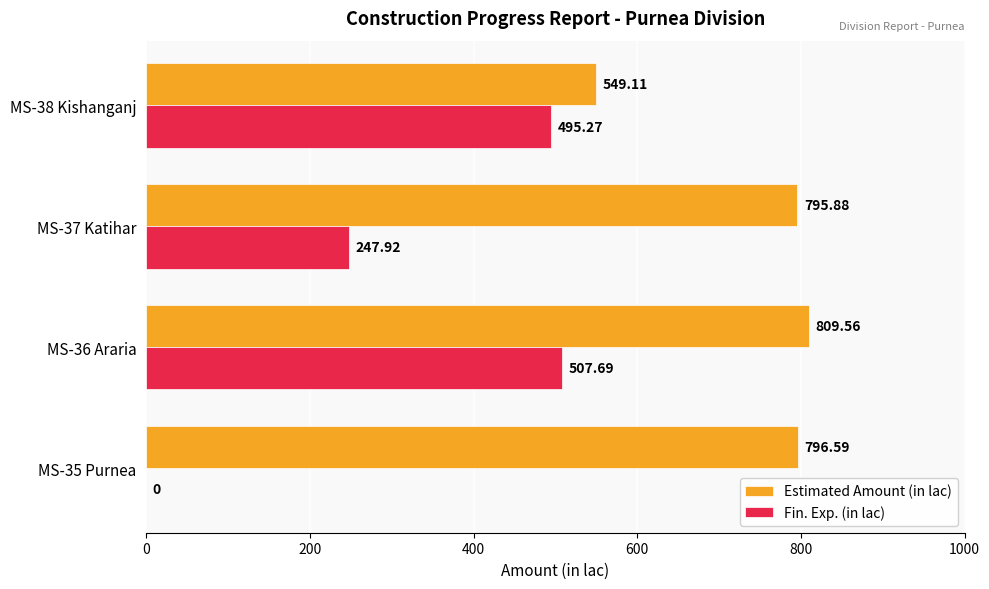

What is the sum of the Estimated Amount (in lac) values at MS-38 Kishanganj and MS-36 Araria?

1358.7